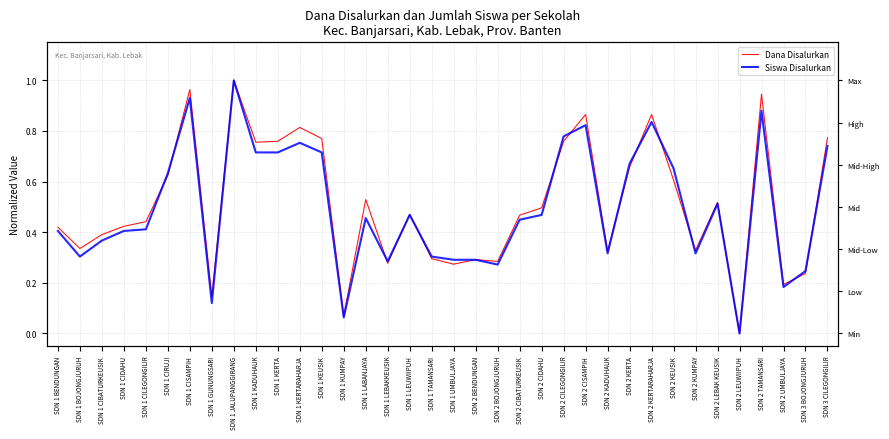

What position from the right is SDN 2 UMBULJAYA?

3